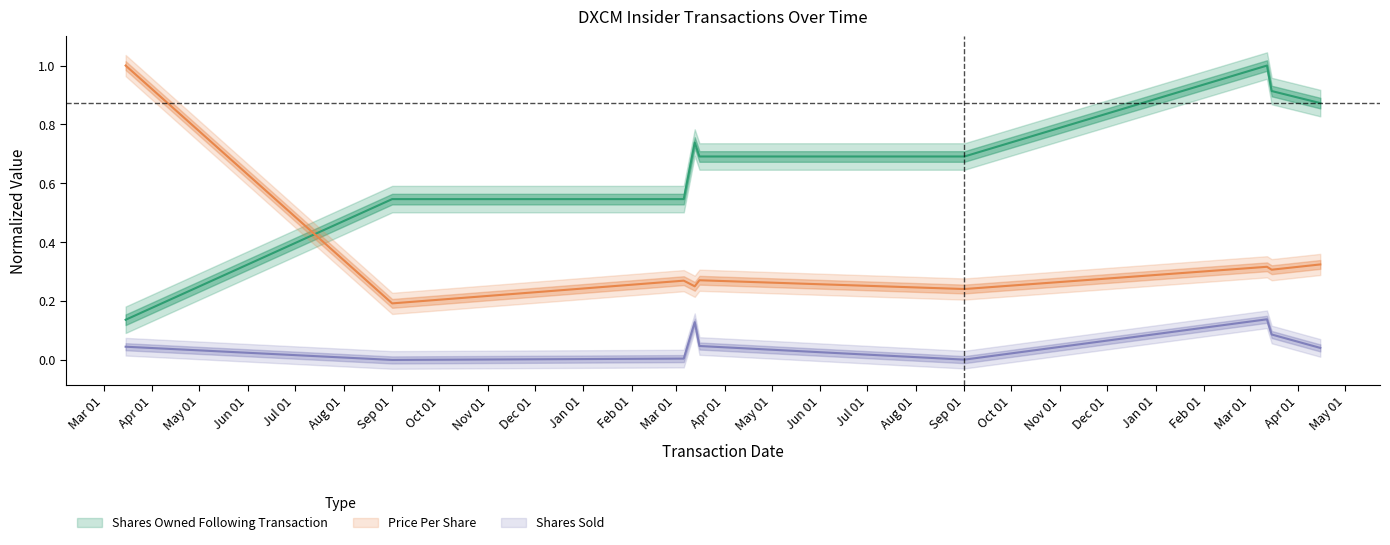

At how many categories does at least one series exceed 0?

9